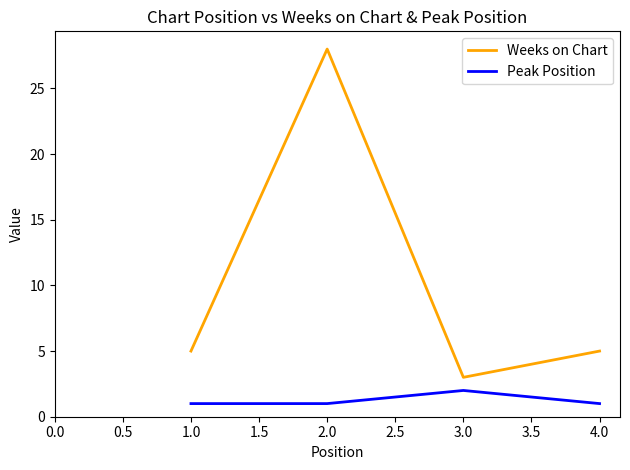

Which series has the largest total across all categories?

Weeks on Chart